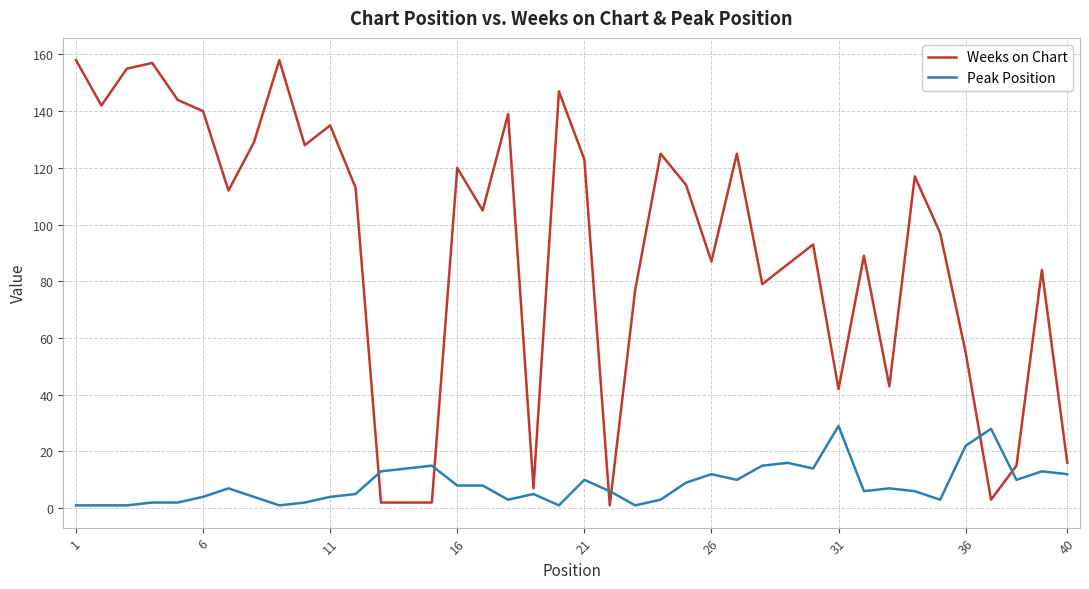

Rank the series by their maximum value, from highest to lowest.

Weeks on Chart, Peak Position